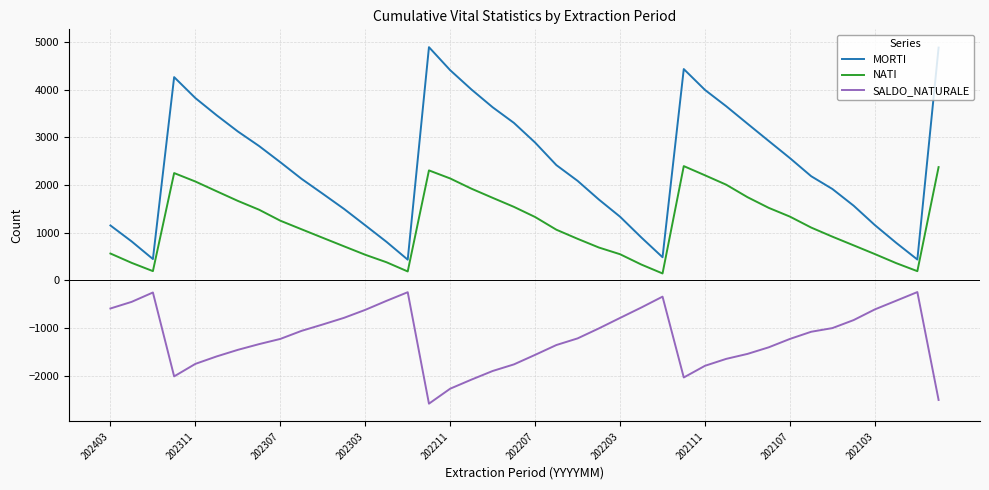

What is the minimum value for SALDO_NATURALE?

-2583